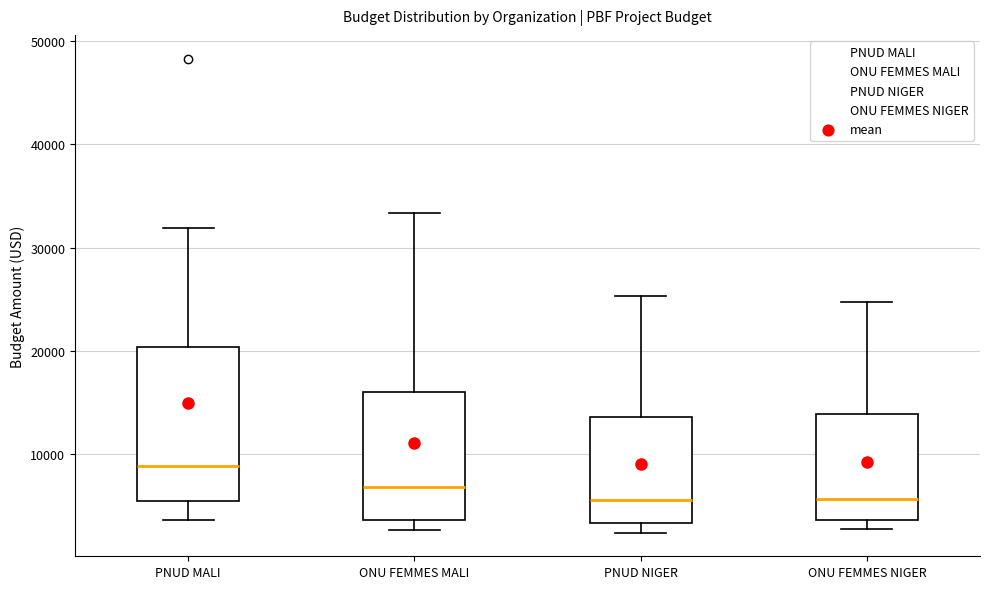

Where does the upper whisker of the box for ONU FEMMES MALI end on the y-axis? The values are not printed on the chart, so give them approximately, as read against the axis.

33000